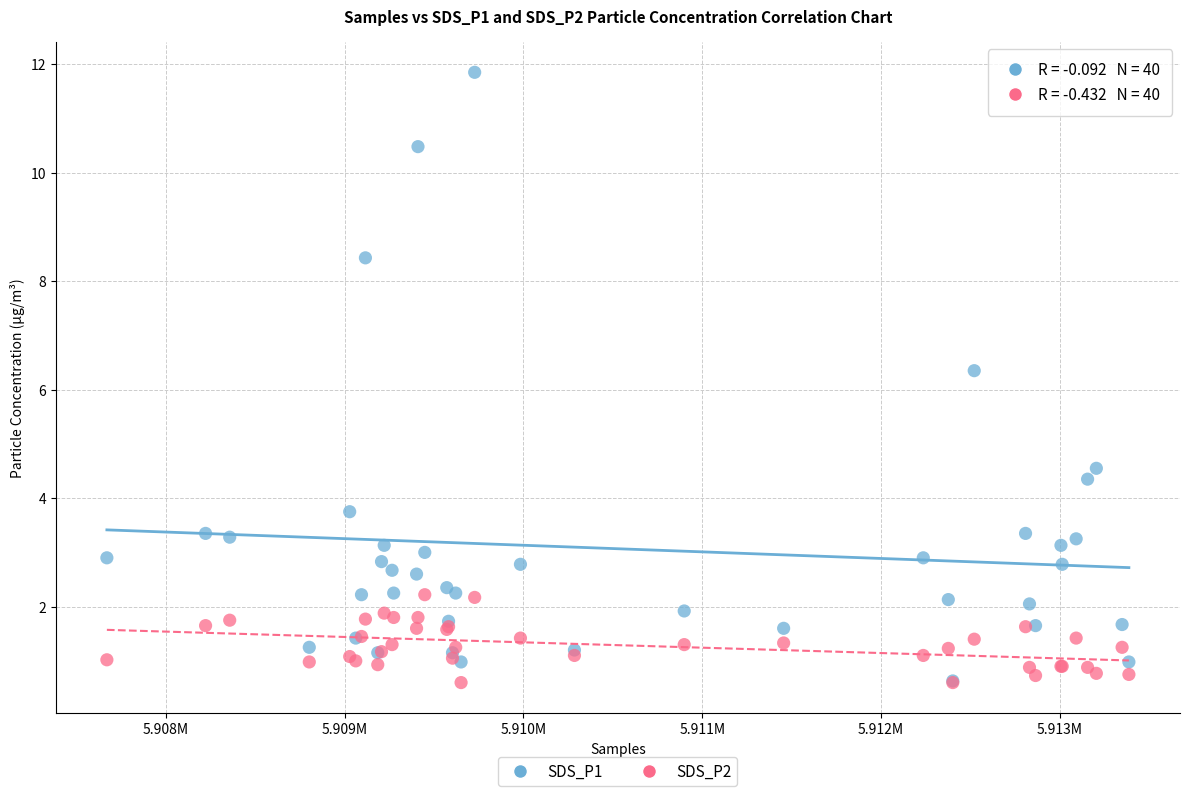

What are all the series names shown in the legend?

SDS_P1, SDS_P2